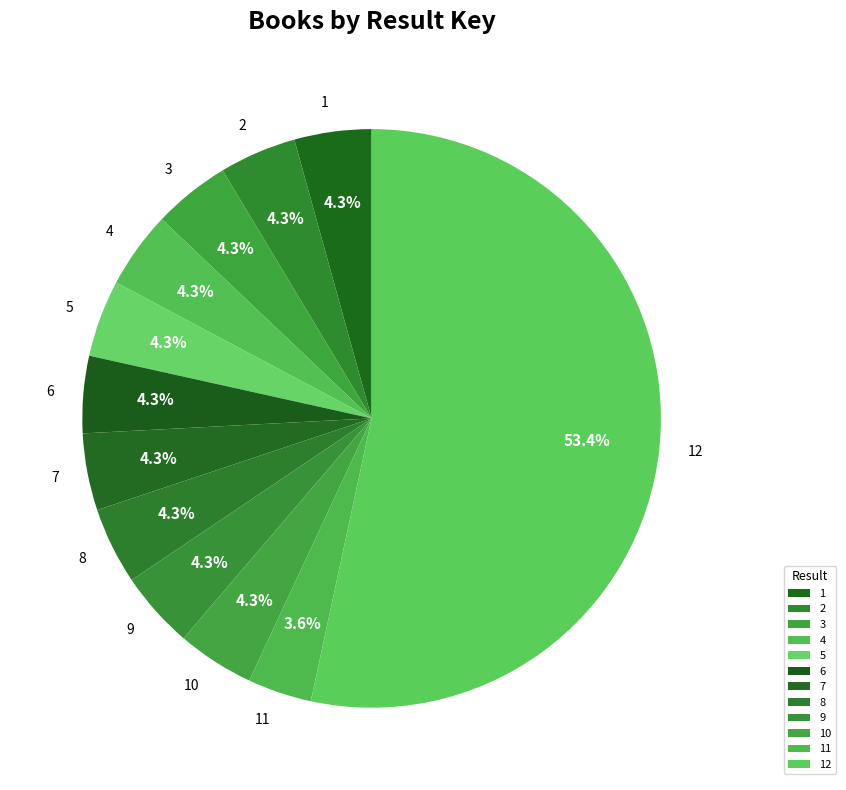

What is the total percentage of 5 and 10?

8.6%